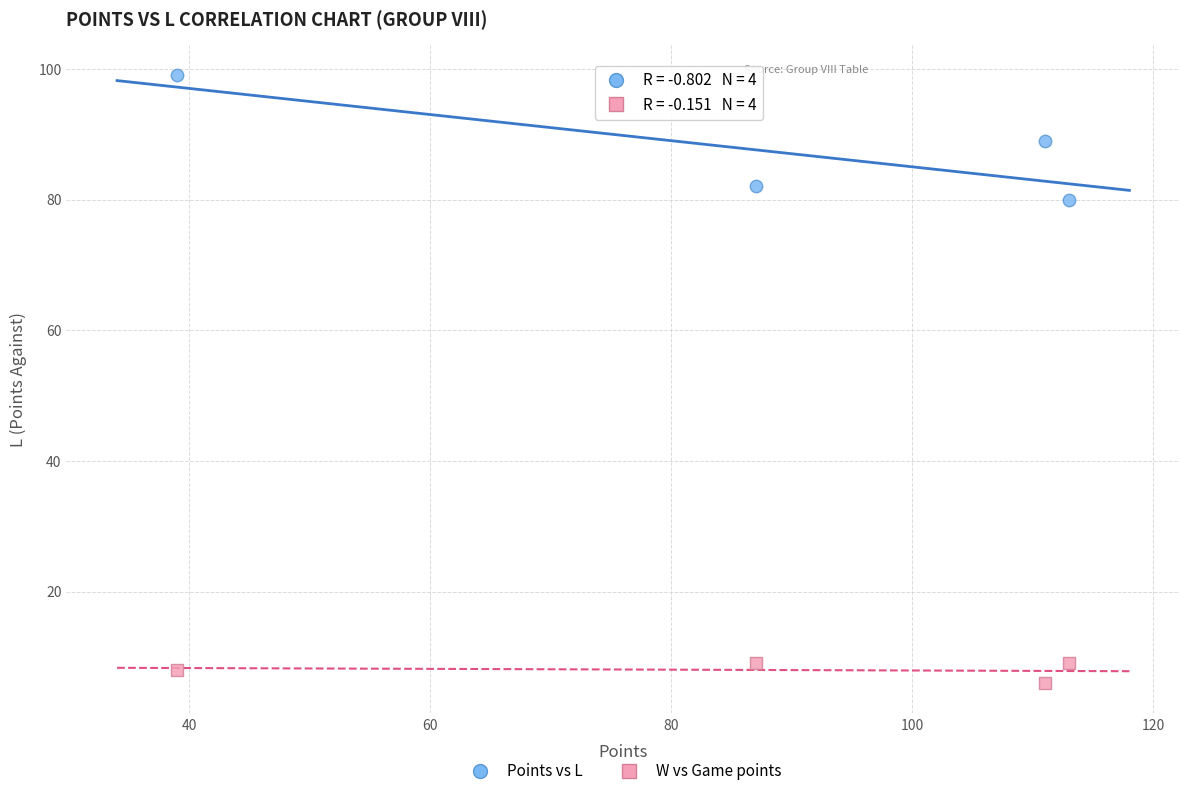

Which series reaches the maximum Y coordinate?

Points vs L